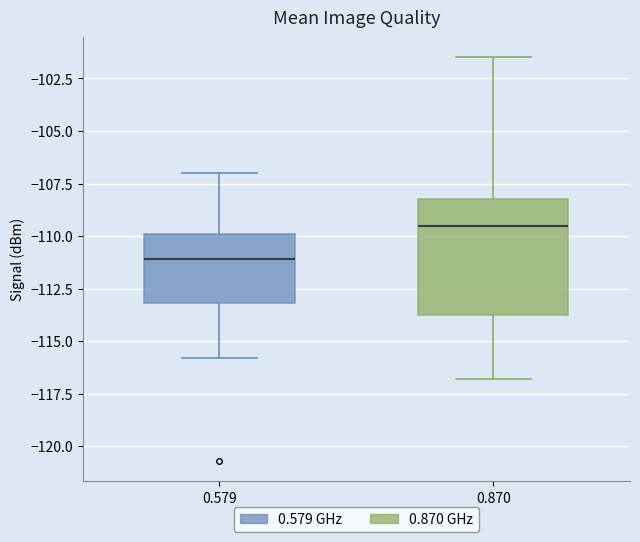

Comparing the boxes themselves (not the whiskers), which one is the tallest?

0.870